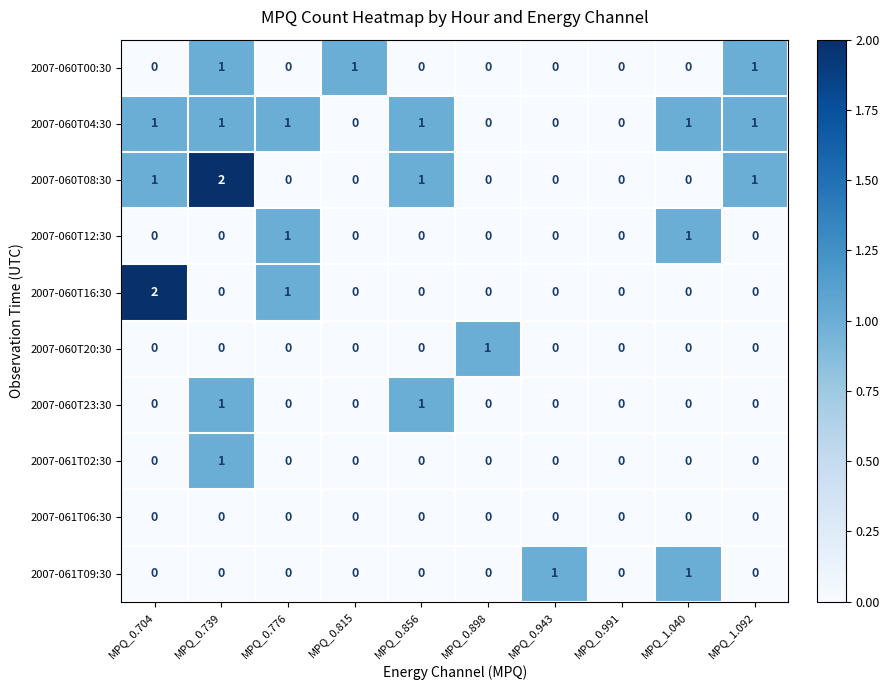

How many 2007-060T23:30 values are between 0 and 1?

10